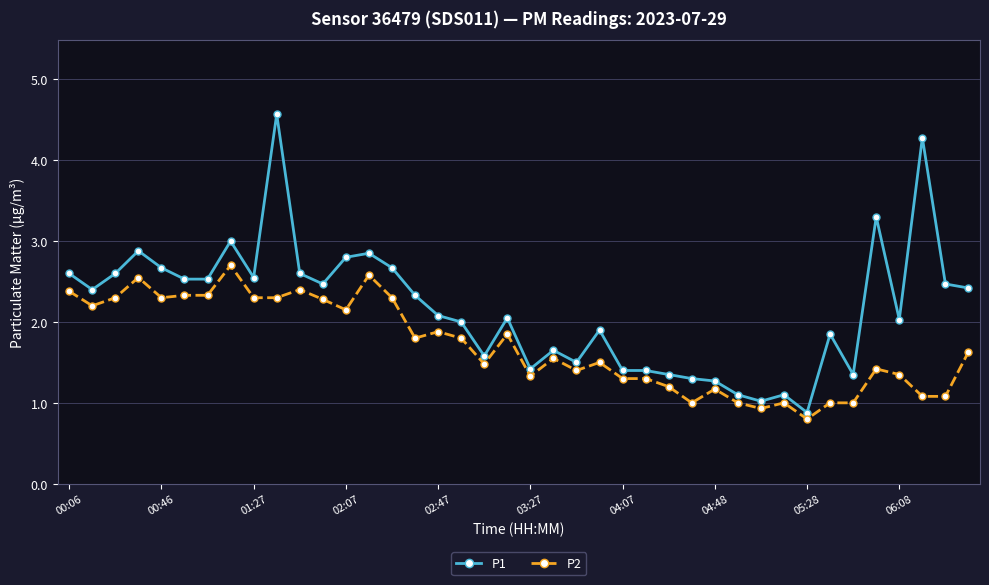

Which series has the widest spread of values?

P1